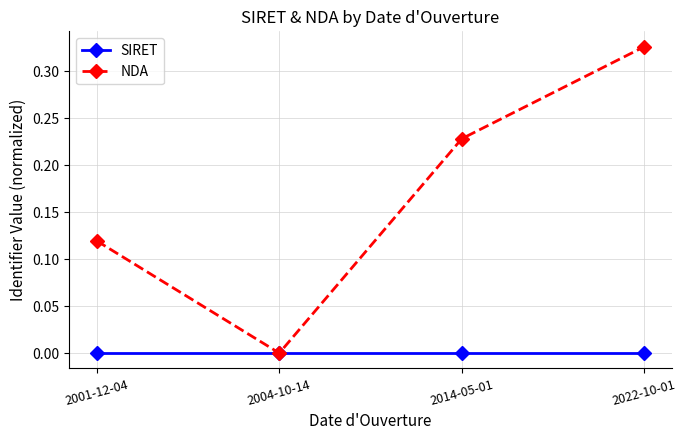

How many categories are shown in the chart?

4